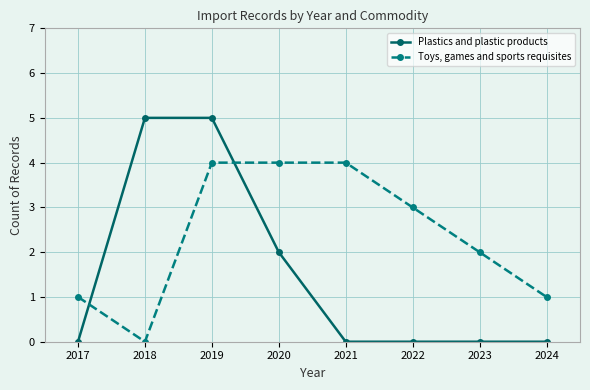

Is the value of Toys, games and sports requisites at 2020 greater than the value of Plastics and plastic products at 2023?

Yes